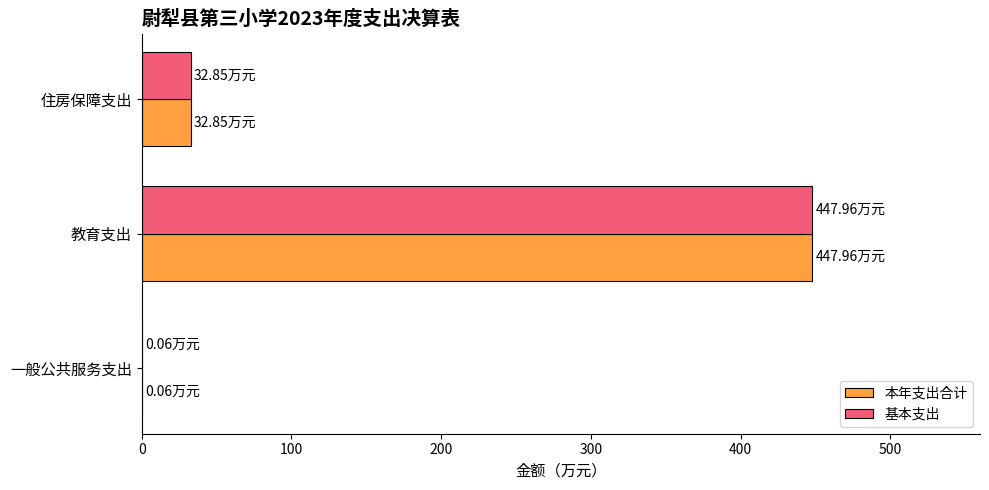

Where is 基本支出 nearest to the value 224?

住房保障支出